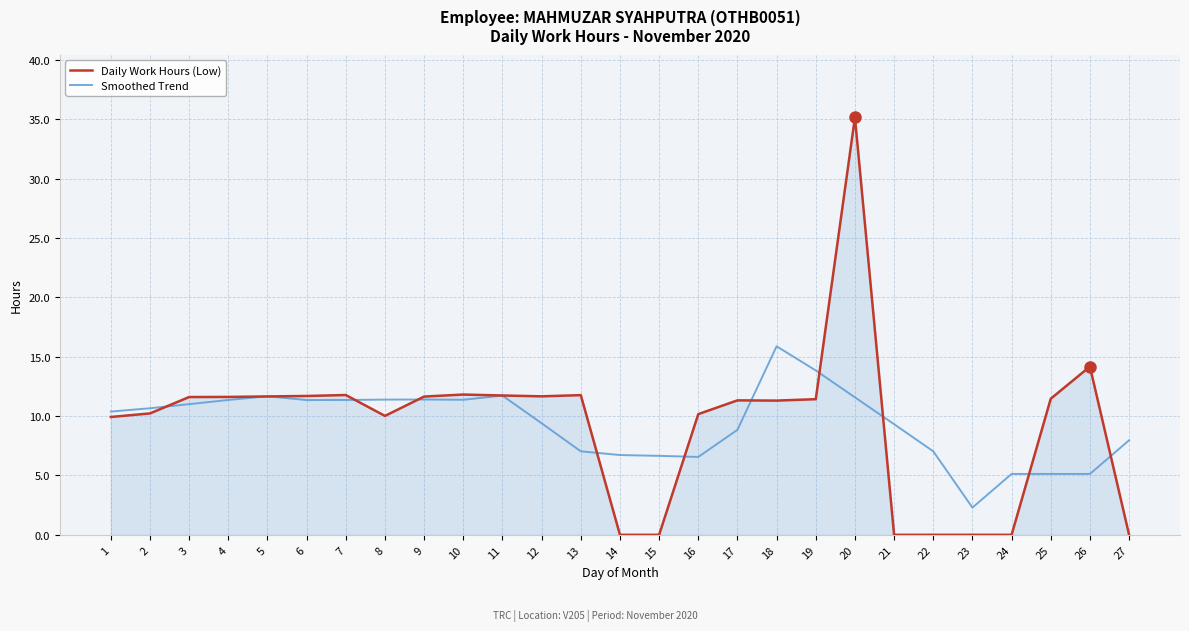

What is the sum of all Smoothed Trend values?

252.3